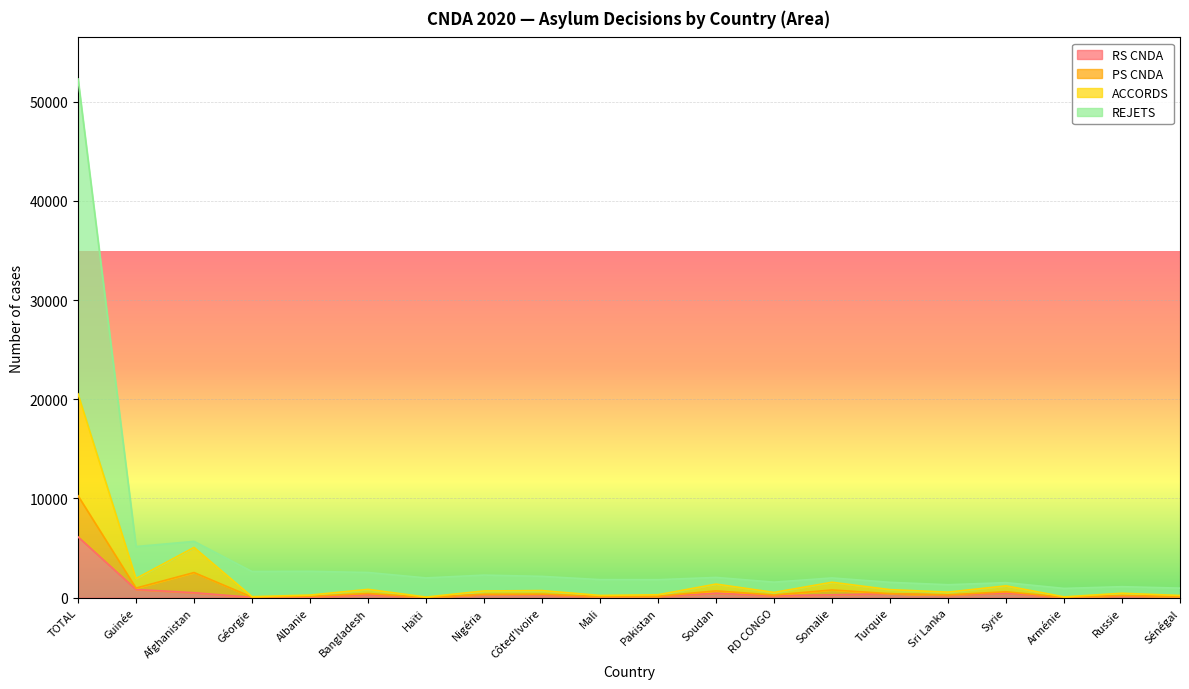

True or false: ACCORDS has more than 0 points higher than both neighbors.

True